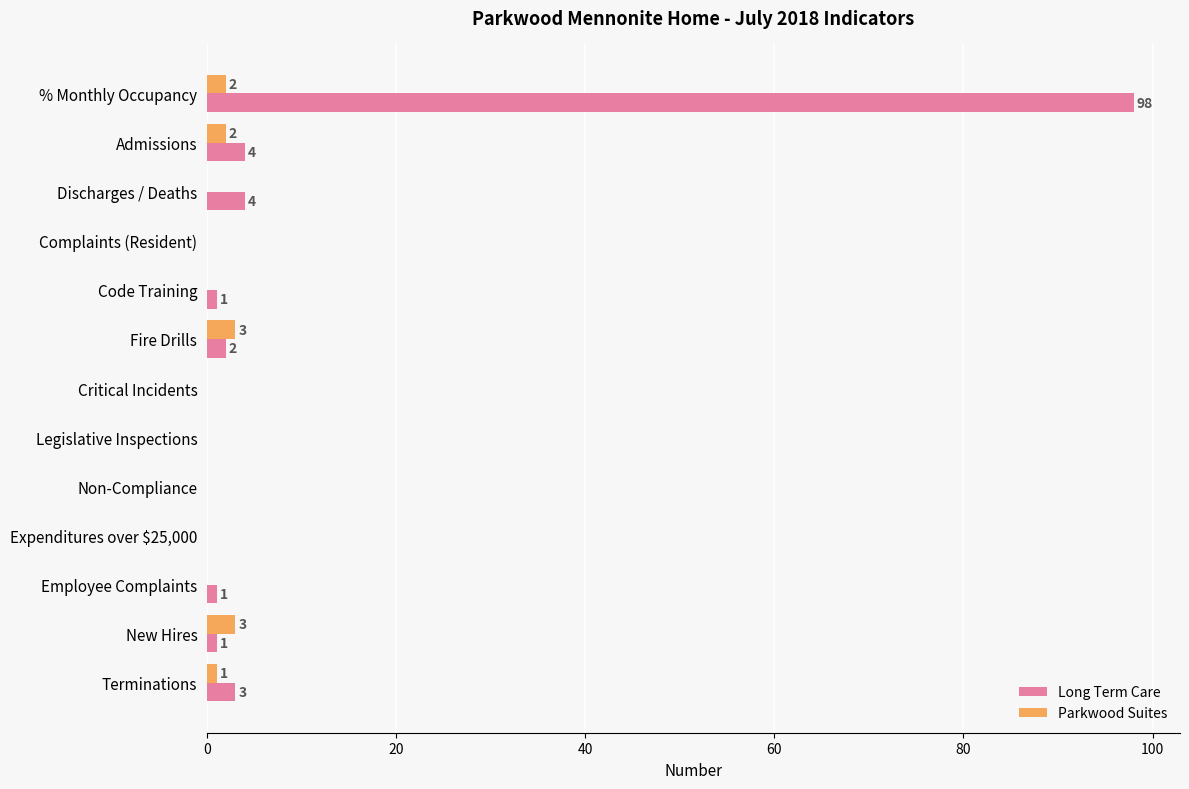

The Parkwood Suites series shows 0 at Expenditures over $25,000. True or false?

True